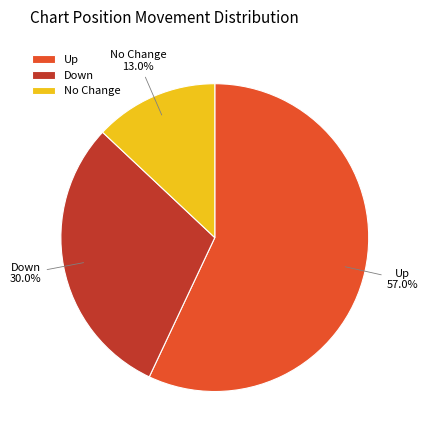

Rank the categories by value from lowest to highest.

No Change, Down, Up